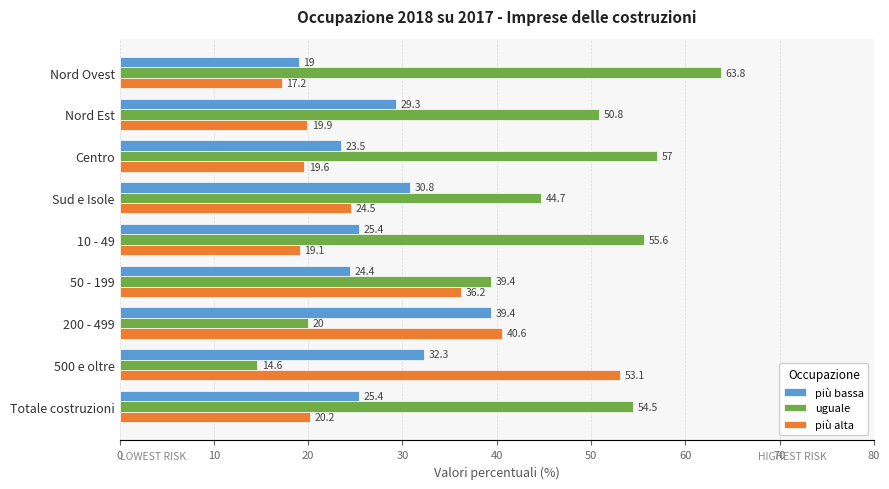

What is the average value of the più bassa series?

27.7